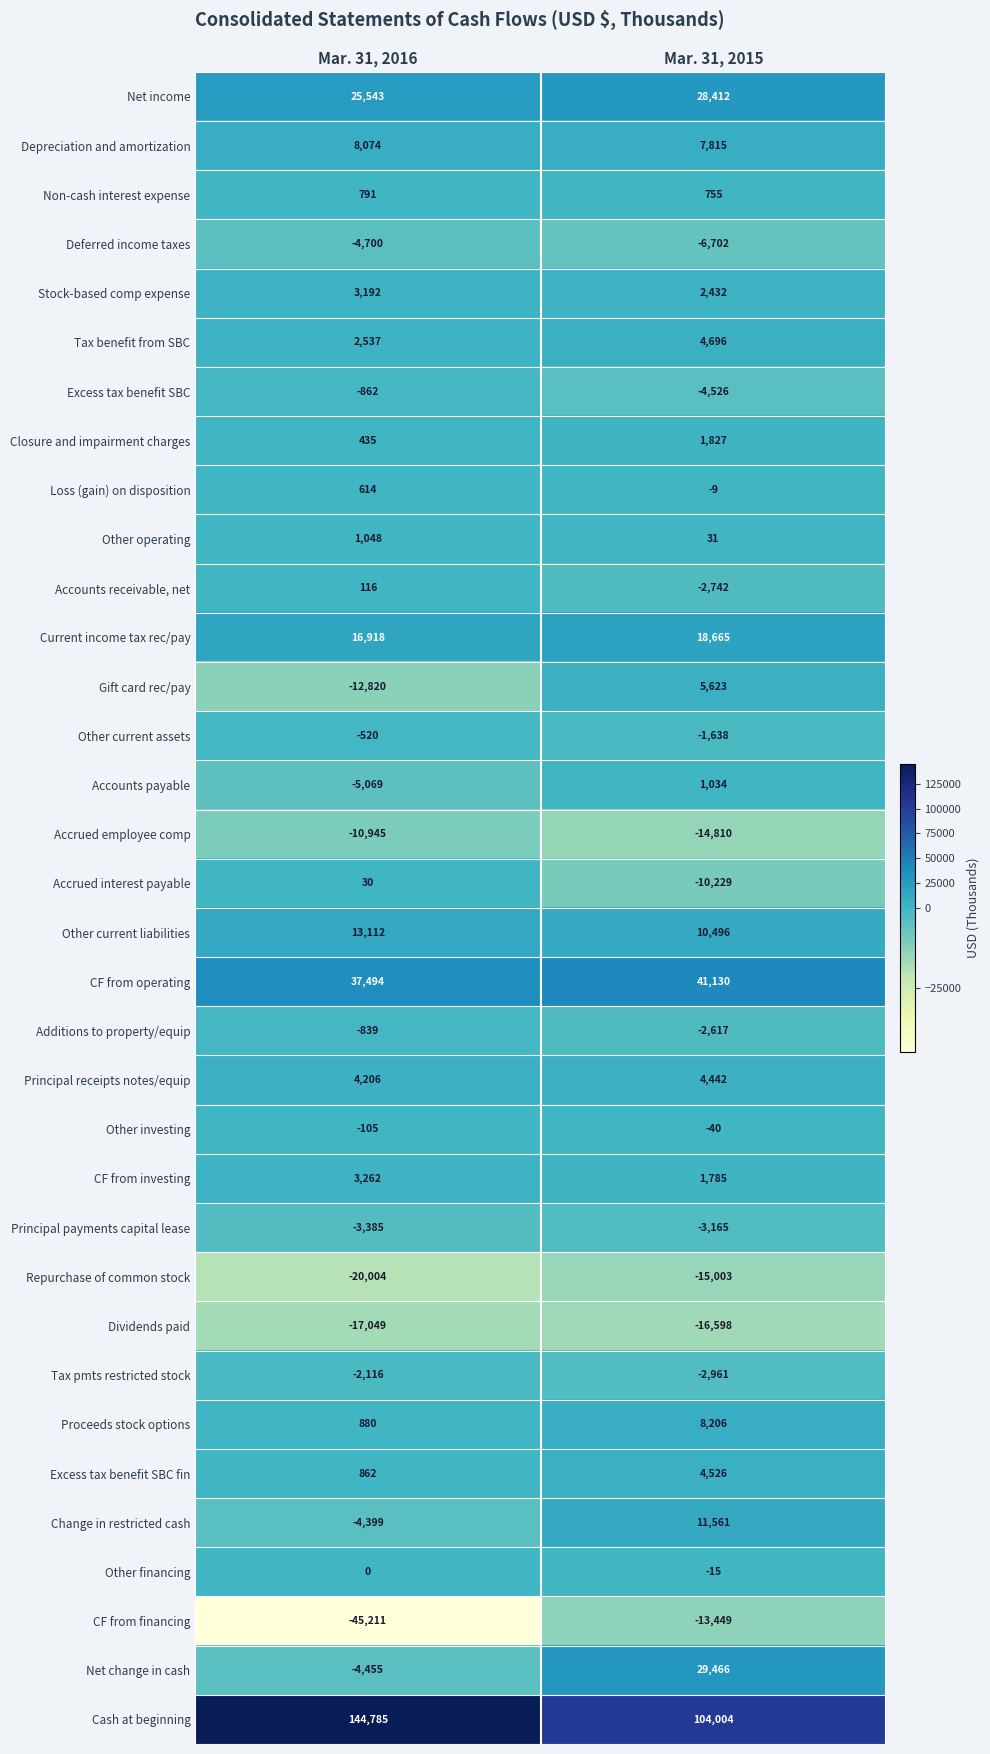

The Principal receipts notes/equip series shows 7084 at Mar. 31, 2016. True or false?

False